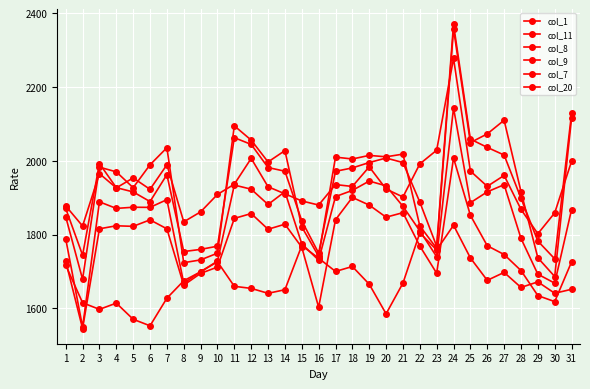

How many values in the col_7 series exceed 1814?

16